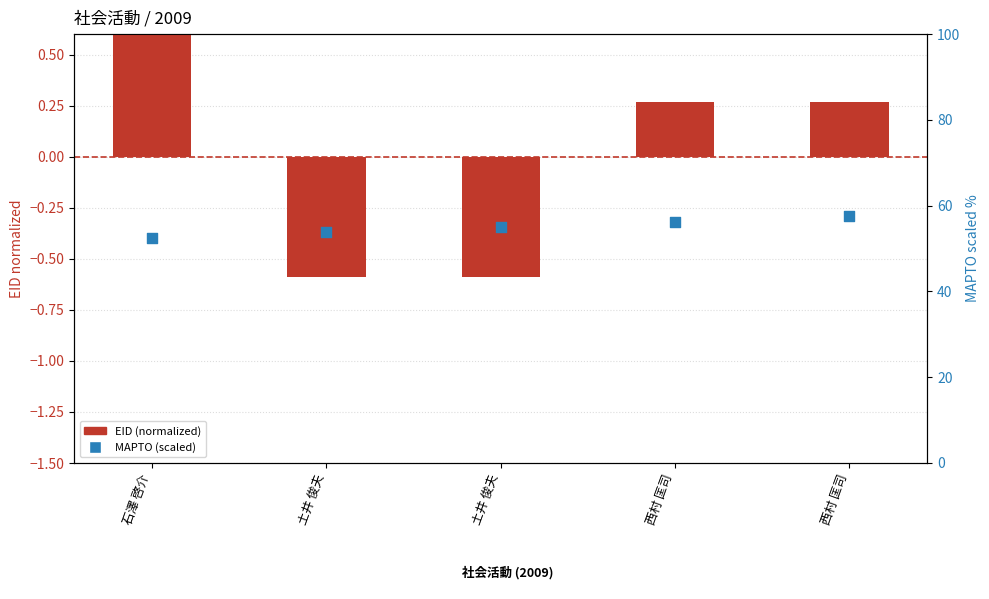

Is the value of EID (normalized) at 西村 匡司 greater than the value of MAPTO (scaled) at 石澤 啓介?

No